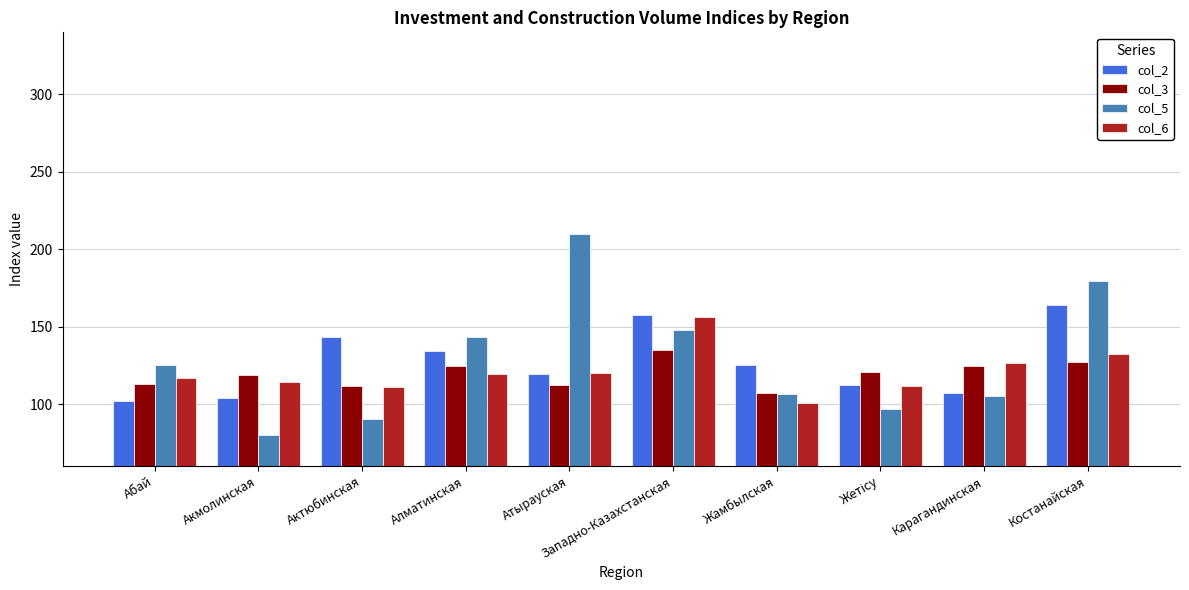

Is the value of col_3 at Абай greater than the value of col_2 at Жамбылская?

No